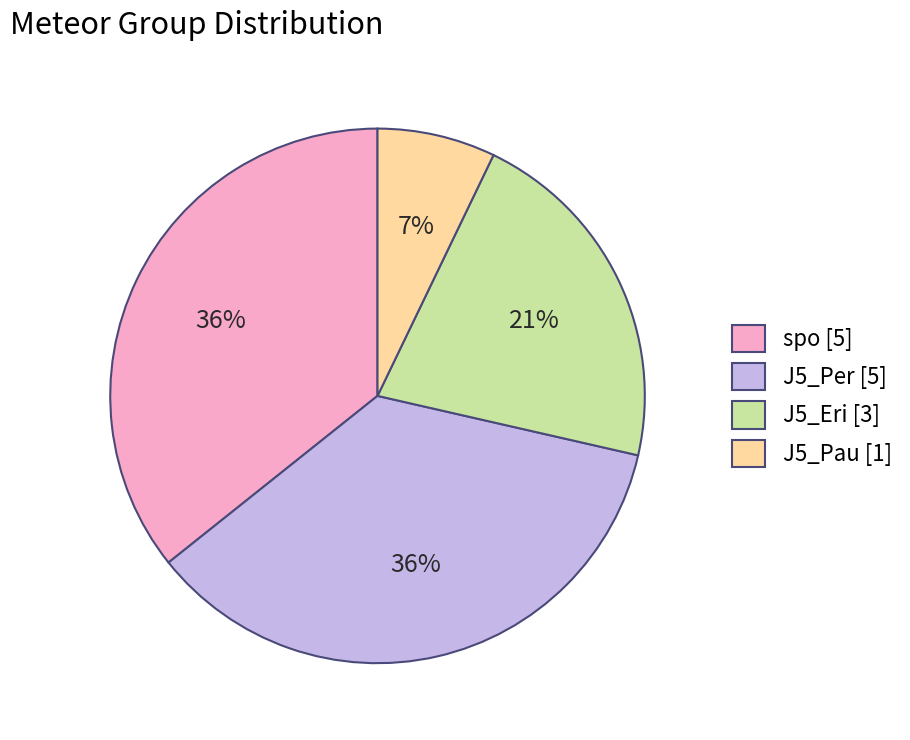

Count the number of slices in the pie.

4